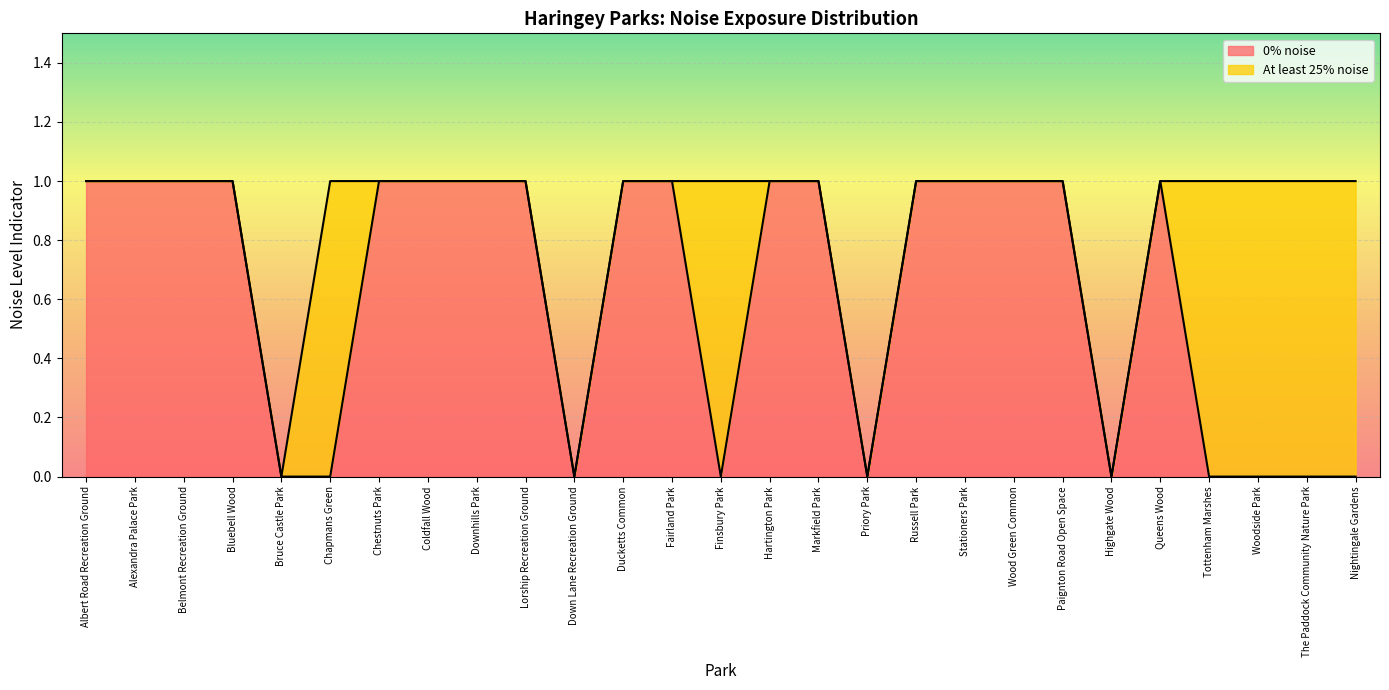

What is the sum of all values?

17